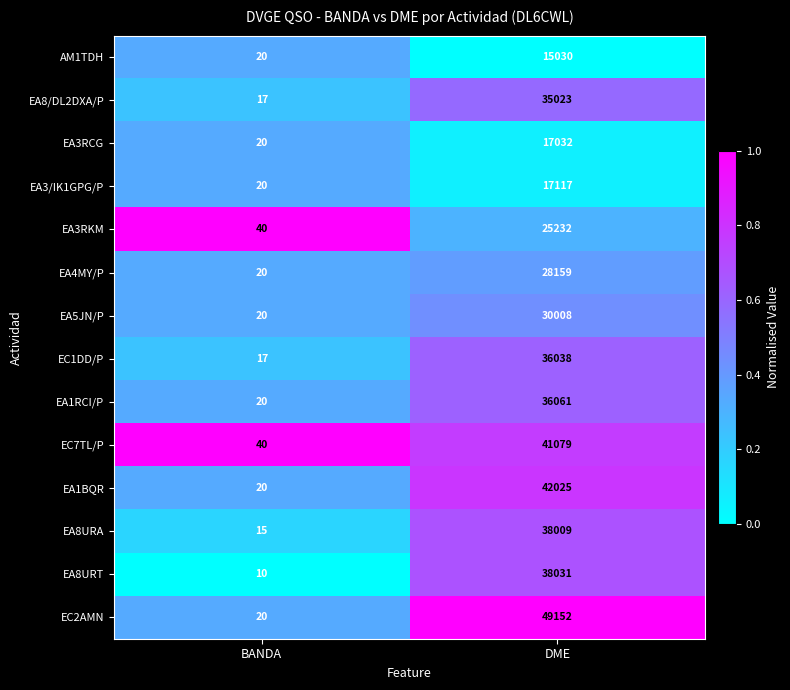

Rank the series by their maximum value, from lowest to highest.

AM1TDH, EA3RCG, EA3/IK1GPG/P, EA3RKM, EA4MY/P, EA5JN/P, EA8/DL2DXA/P, EC1DD/P, EA1RCI/P, EA8URA, EA8URT, EC7TL/P, EA1BQR, EC2AMN